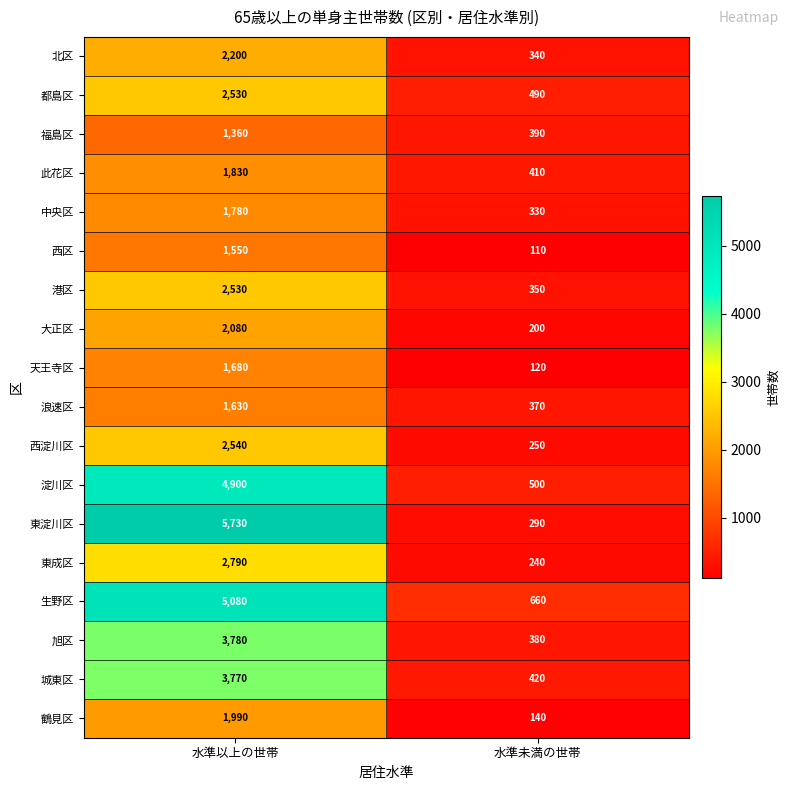

Which series has the largest total across all categories?

東淀川区